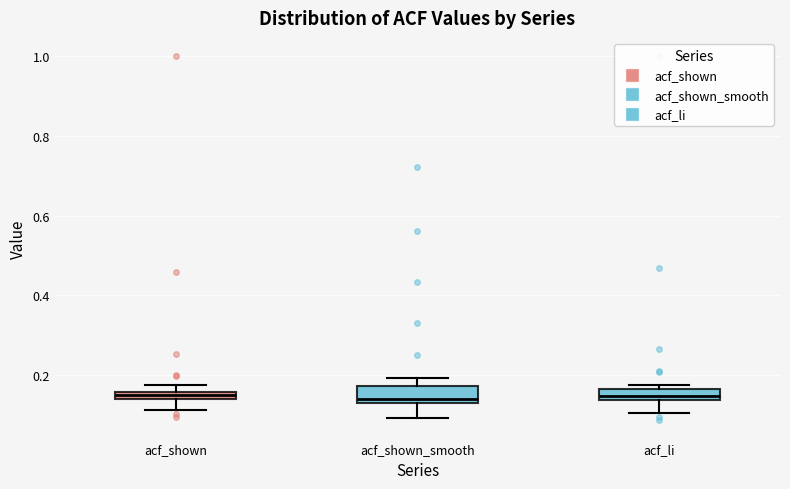

Where does the lower whisker of the box for acf_li end on the y-axis? The values are not printed on the chart, so give them approximately, as read against the axis.

0.10